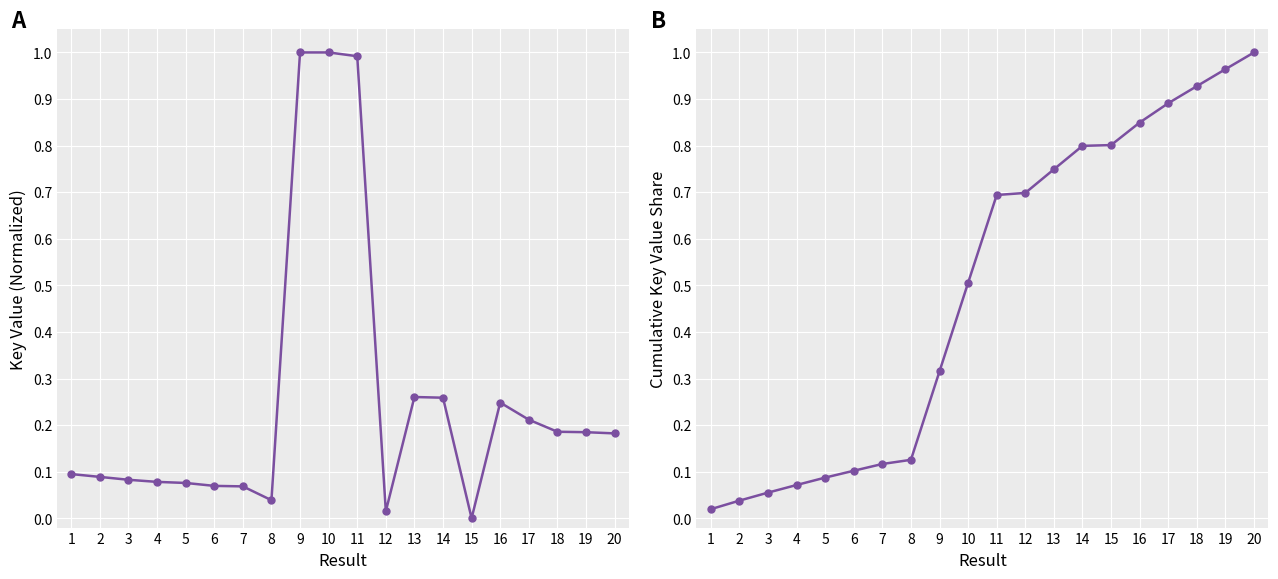

Which series changed the most between 4 and 20?

Key (cumulative)